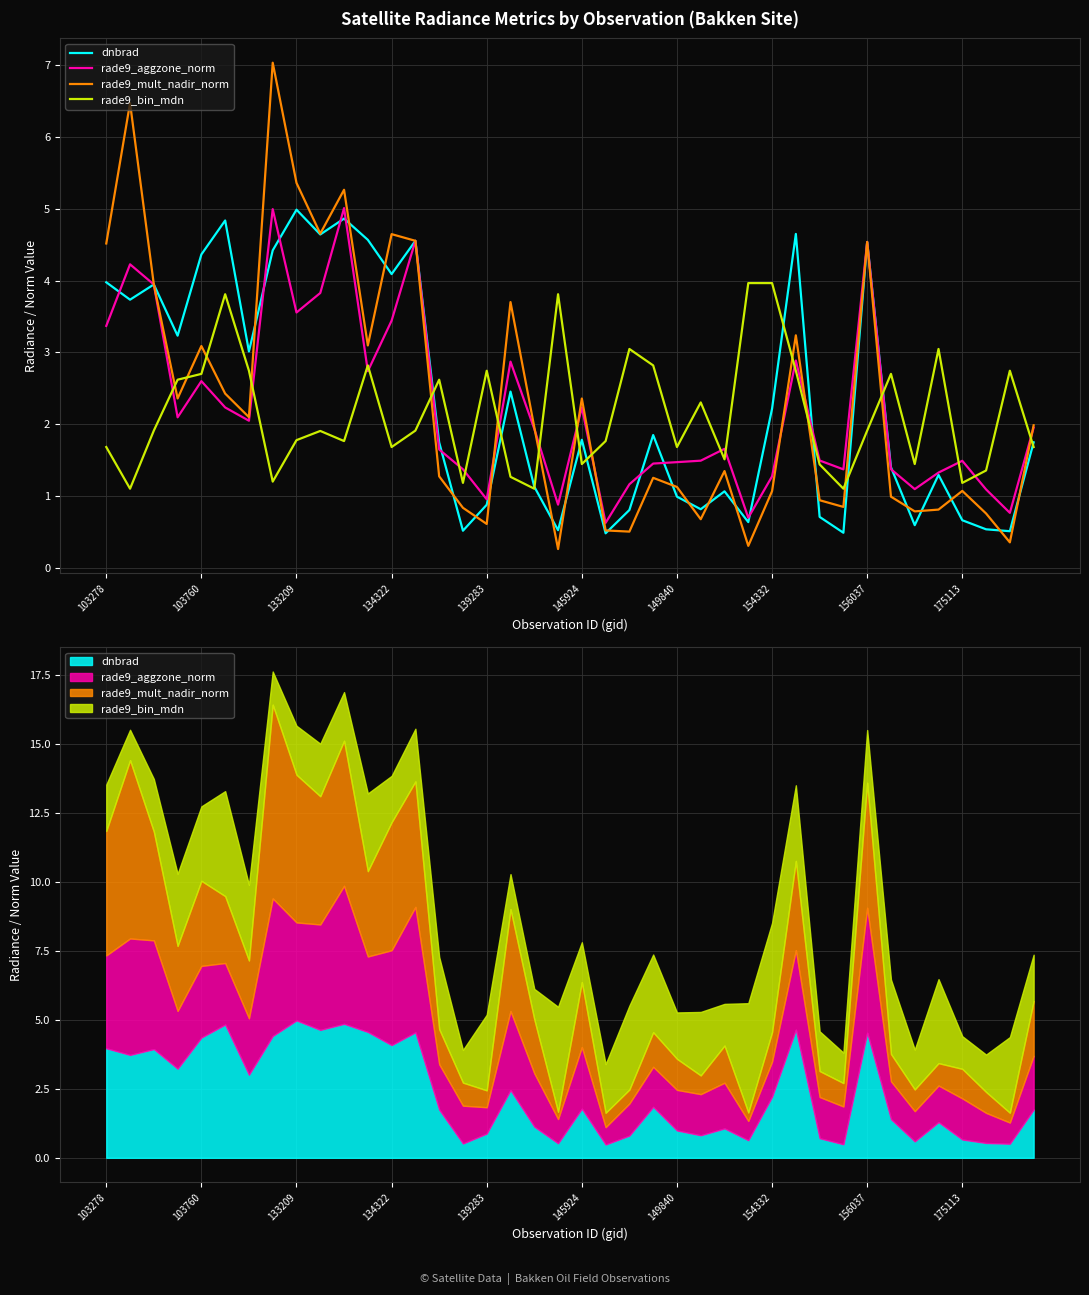

How many values in the rade9_mult_nadir_norm series are below 1?

14